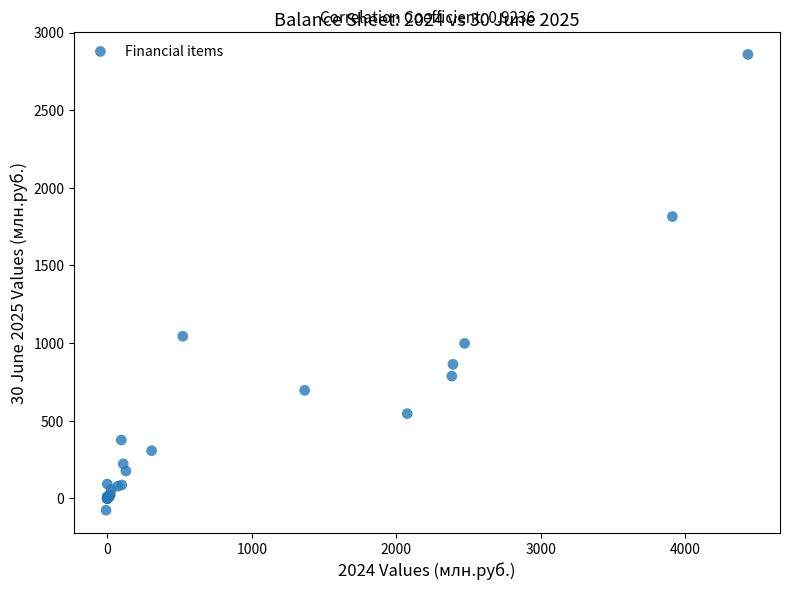

What Y value in the scatter plot is closest to 1391?

1044.3